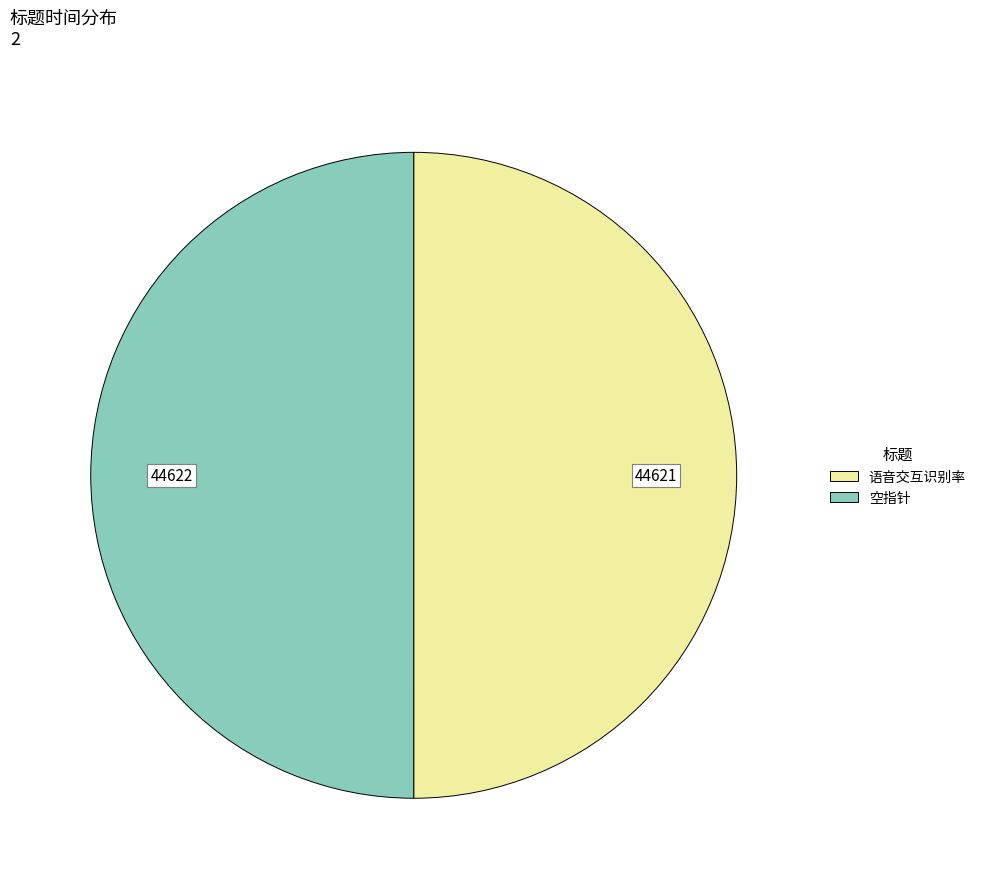

Do 空指针 and 语音交互识别率 together represent more than half of the pie?

Yes